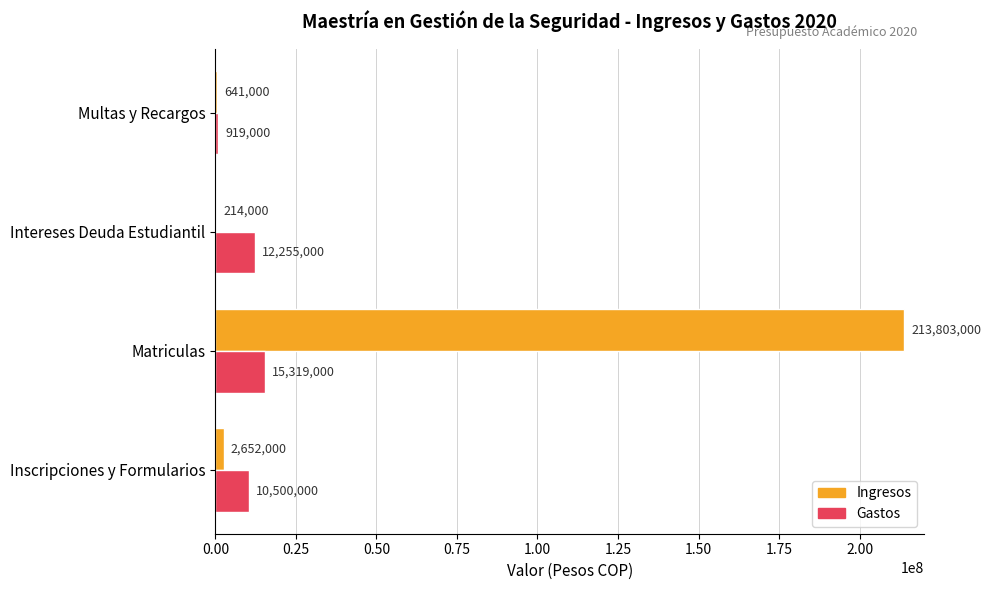

Which category has the highest value in the Ingresos series?

Matriculas